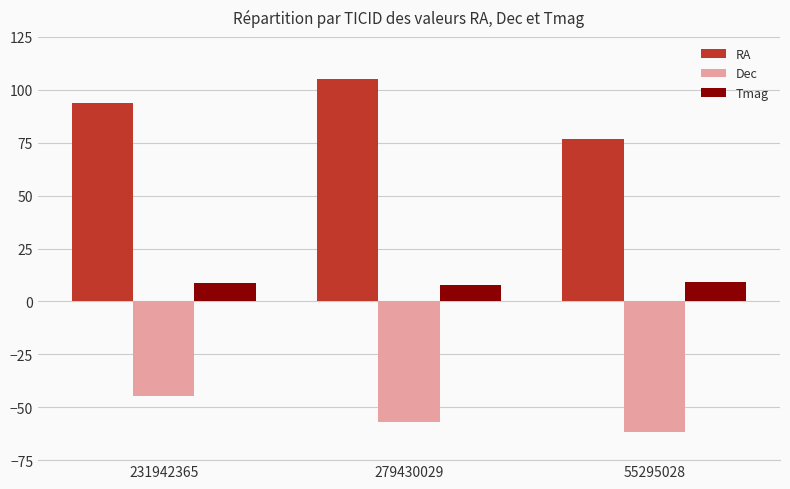

Rank the series at 55295028 from highest to lowest value.

RA, Tmag, Dec